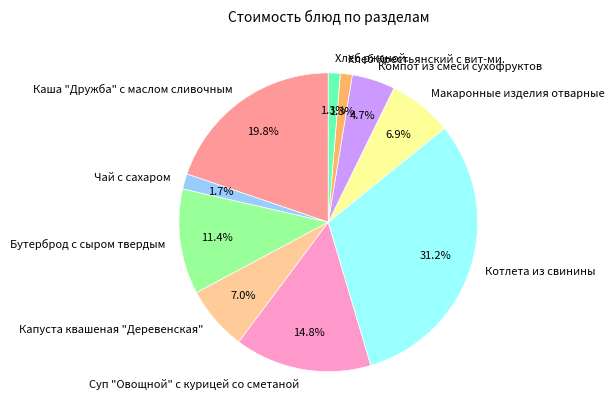

Combined, do Компот из смеси сухофруктов and Хлеб Крестьянский с вит-ми. account for over 50%?

No